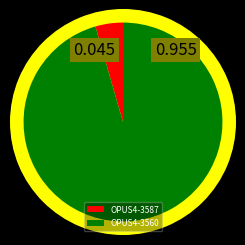

How much of the chart is everything except OPUS4-3560?

4.5%